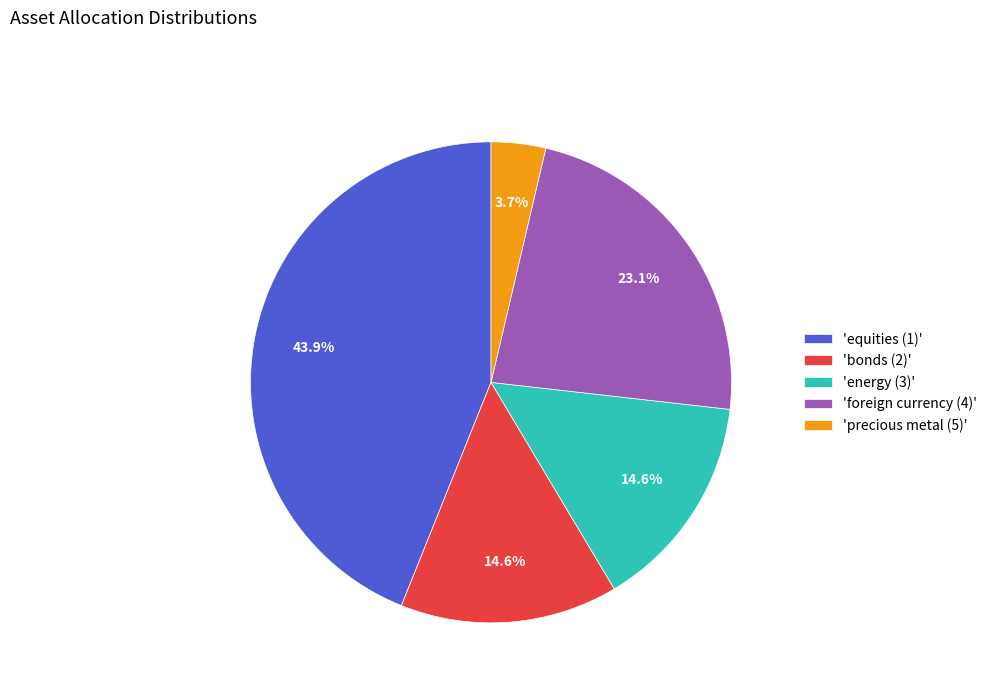

Between 'foreign currency (4)' and 'bonds (2)', which is larger?

'foreign currency (4)'